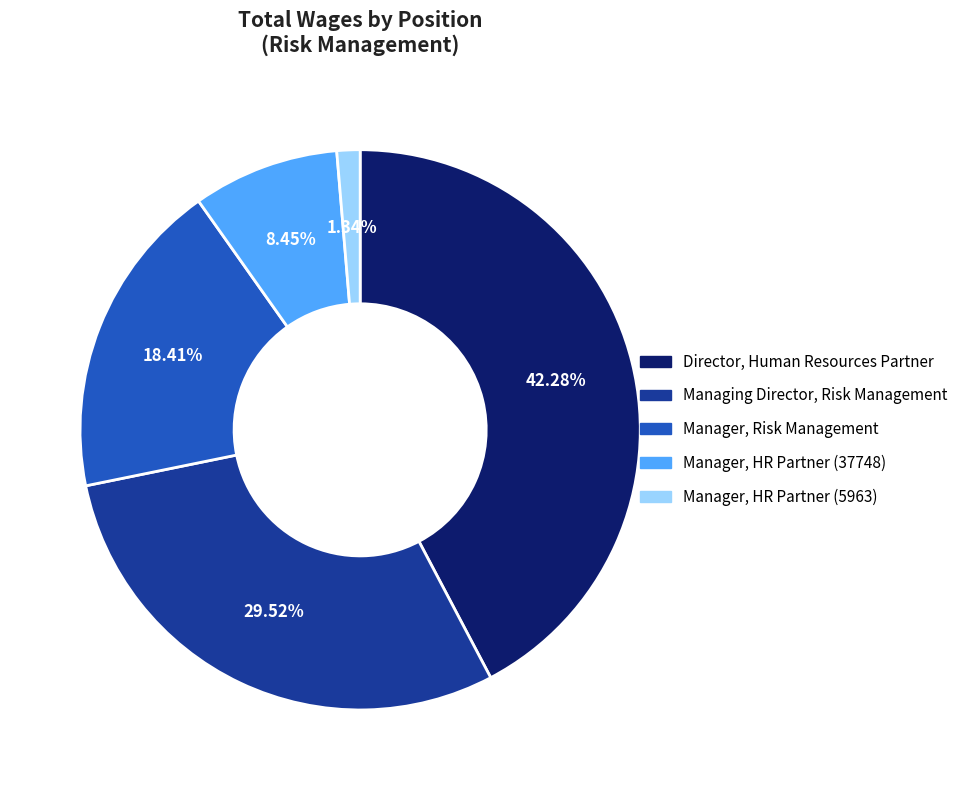

Is there any slice that represents more than half of the pie?

No